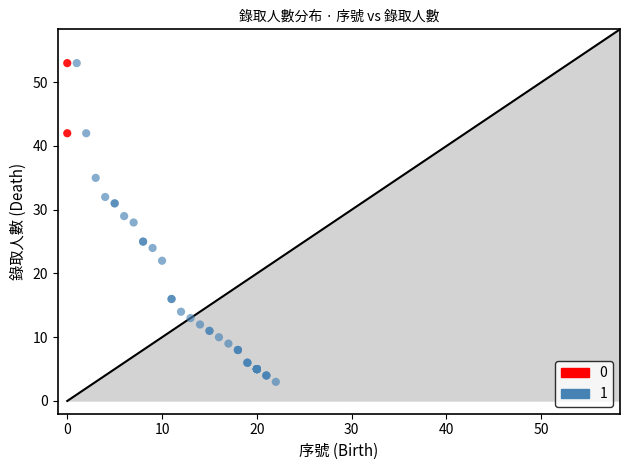

What are all the series names shown in the legend?

0, 1